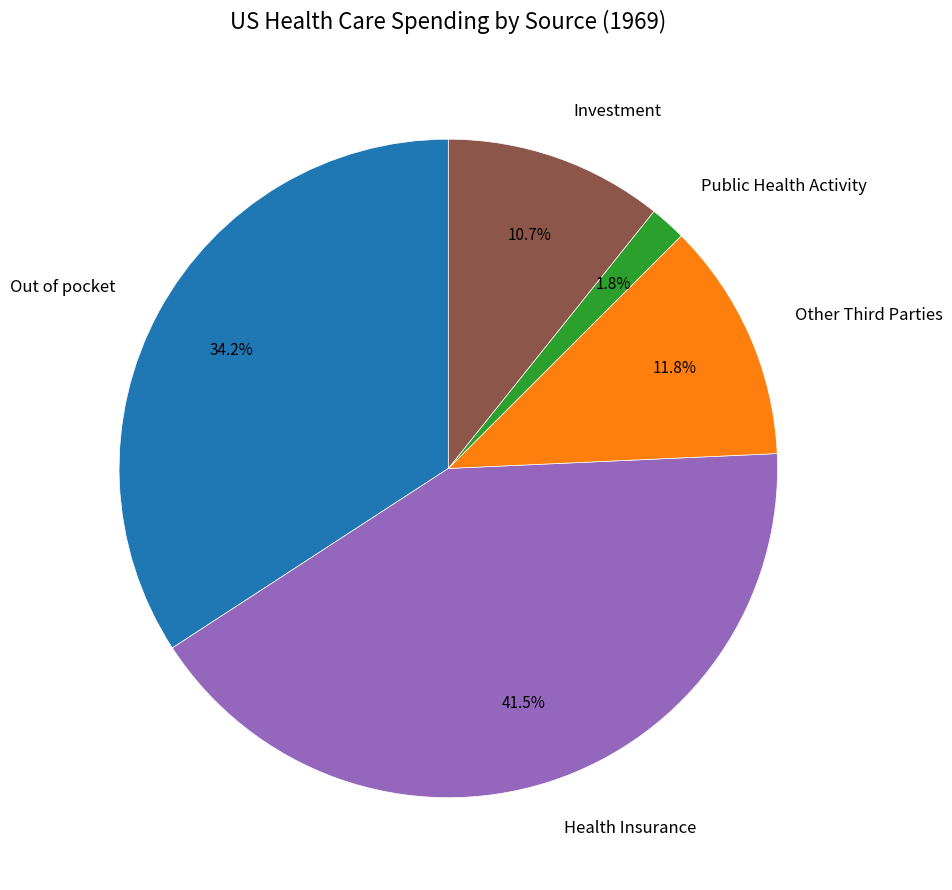

What is the smallest slice in the pie chart?

Public Health Activity